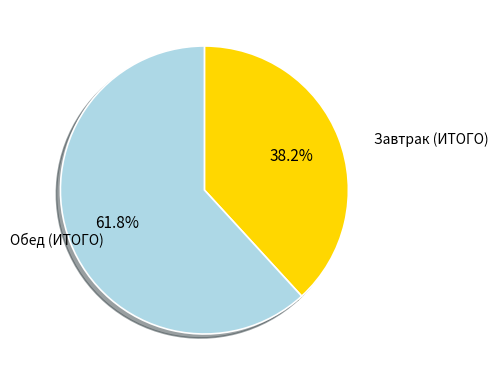

Rank the categories by value from lowest to highest.

Завтрак (ИТОГО), Обед (ИТОГО)